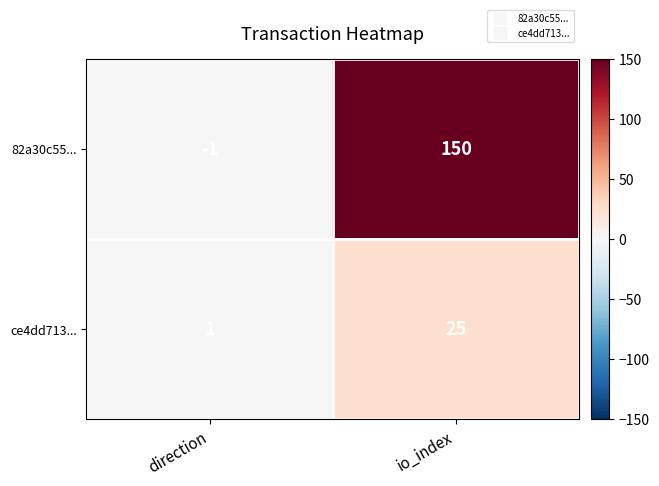

Which category has the highest value across all series?

io_index